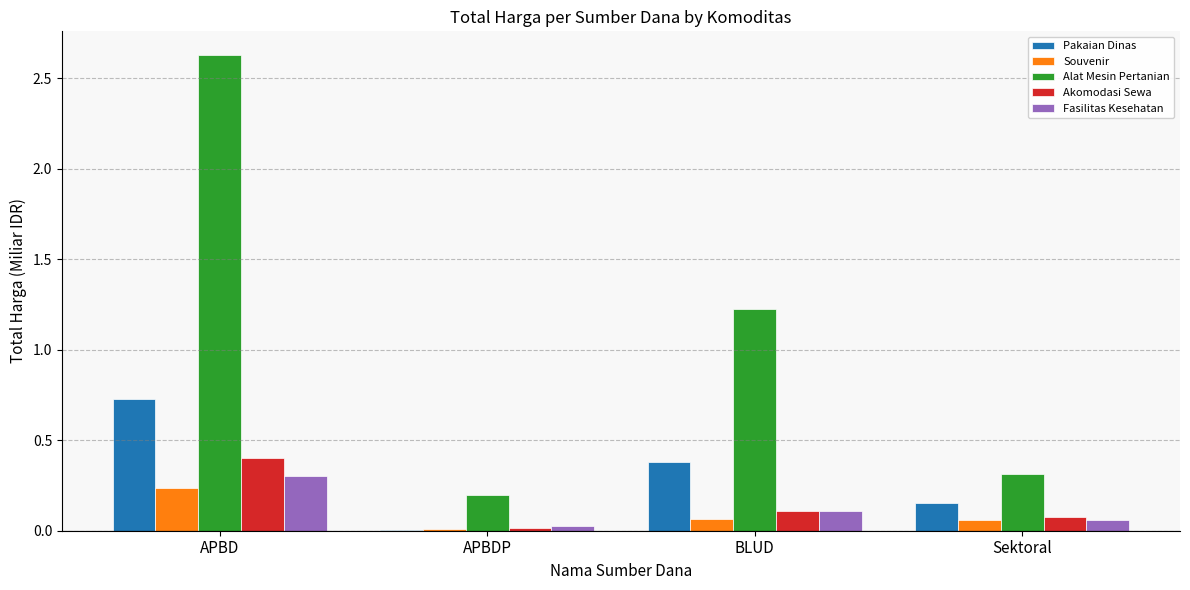

Count the number of data series in this chart.

5